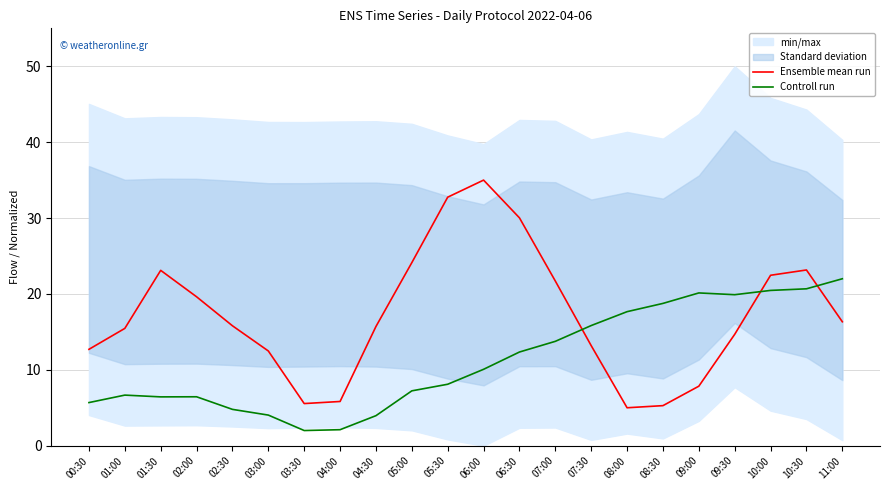

At which category does Ensemble mean run reach its first local peak?

01:30